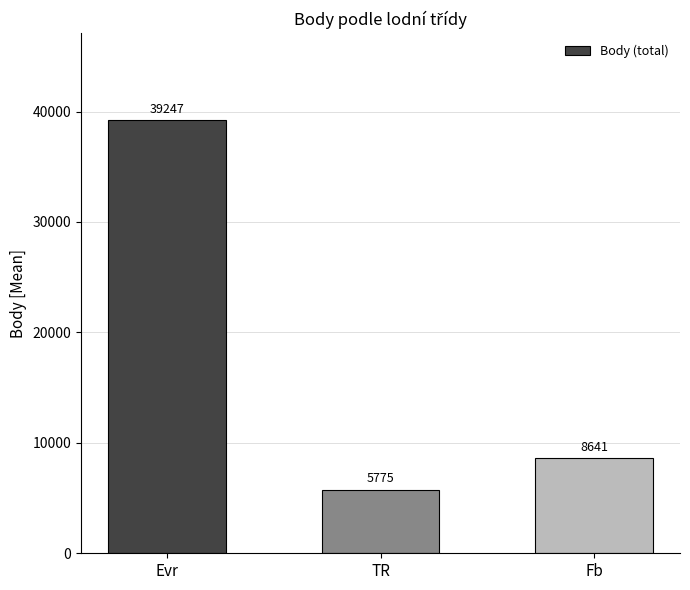

What is the sum of the values at Fb and Evr?

47888